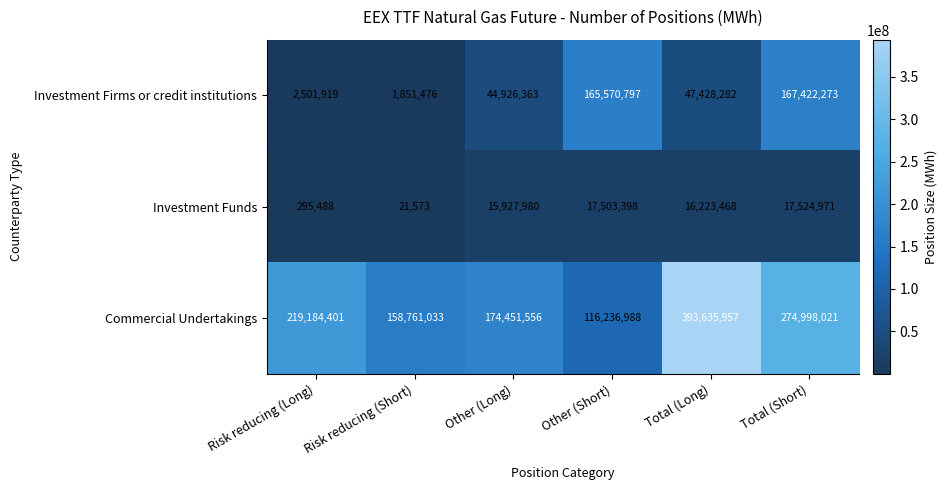

What is the greatest value displayed?

393635957